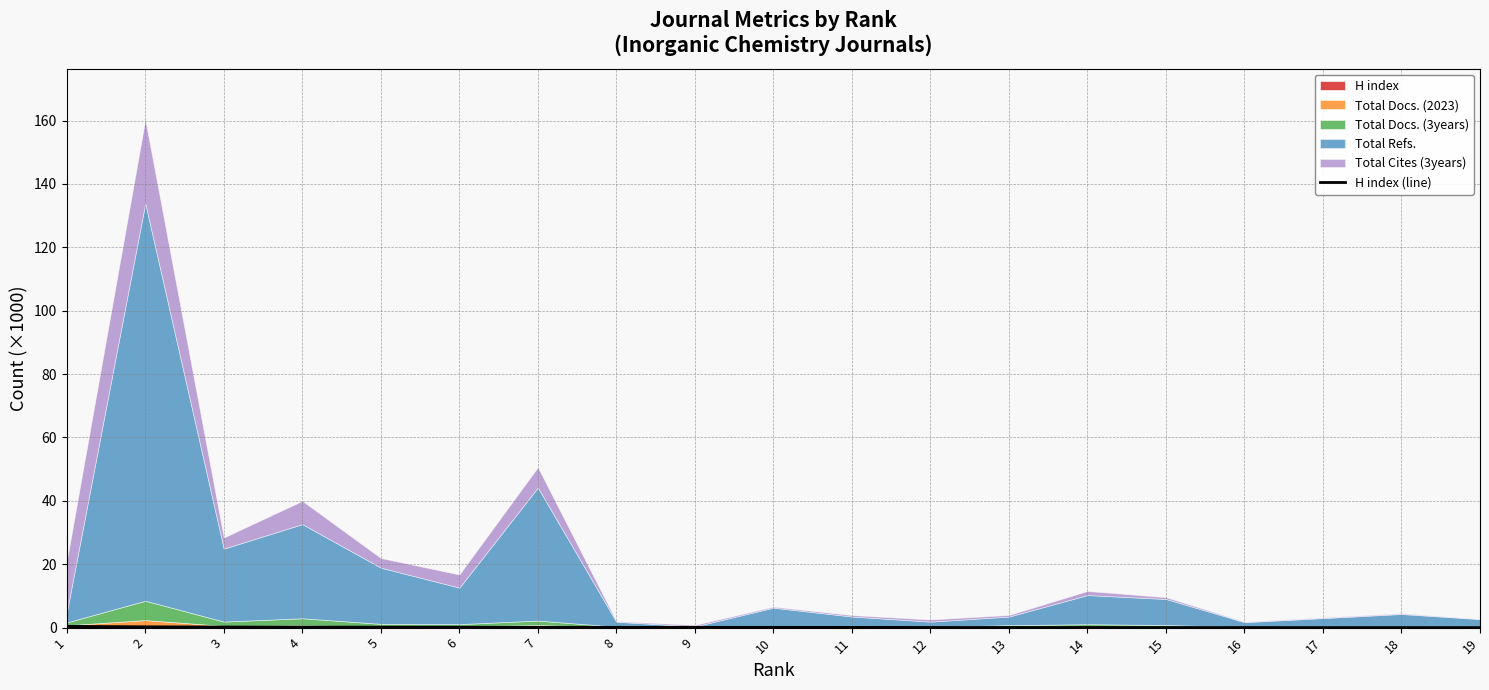

Reading left to right, extract all data points from this chart.

0.4	0.3	0.2	0.2	0.1	0.1	0.1	0.1	0.1	0.1	0.1	0.0	0.0	0.0	0.0	0.0	0.0	0.0	0.0